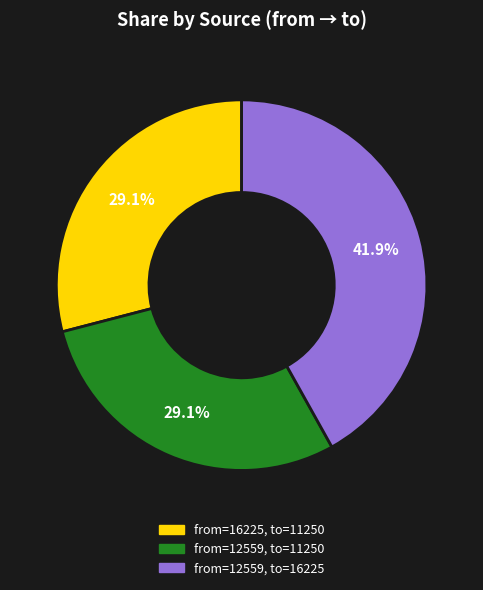

Is there a majority slice in this chart?

No